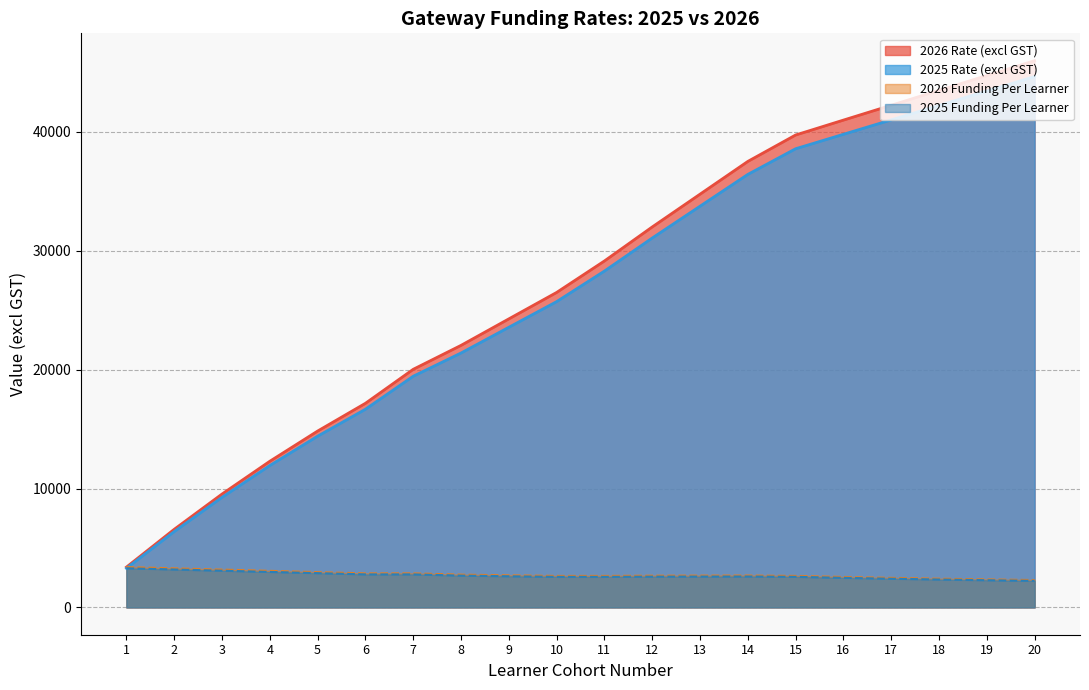

True or false: 2025 Funding Per Learner has a value of 2572.2 at 10.

True